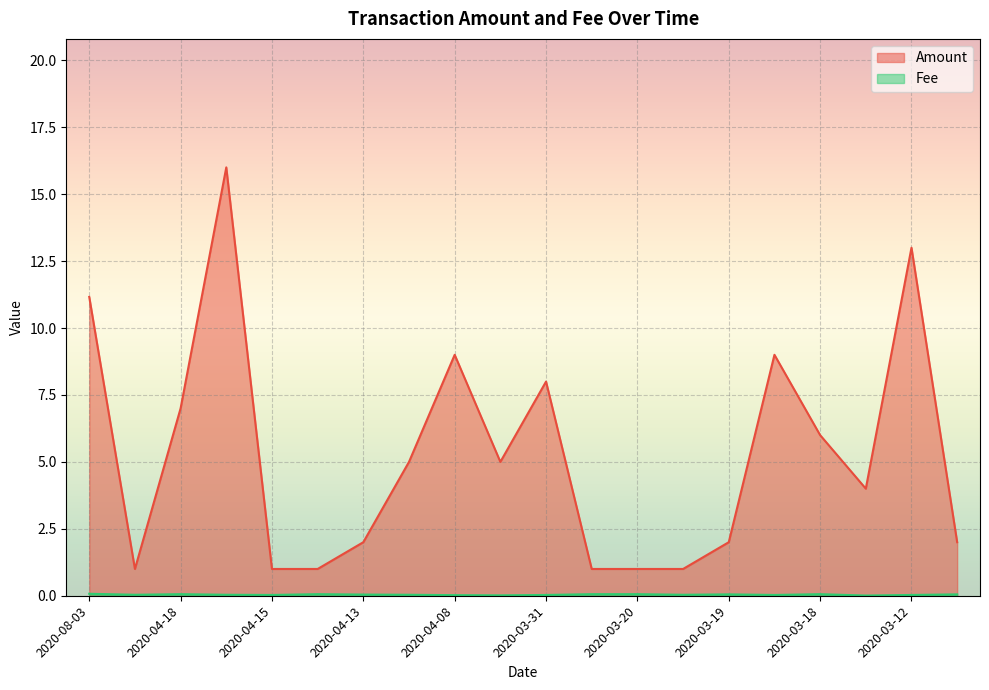

Which series changed the most between 2020-03-20 and 2020-03-09?

Amount